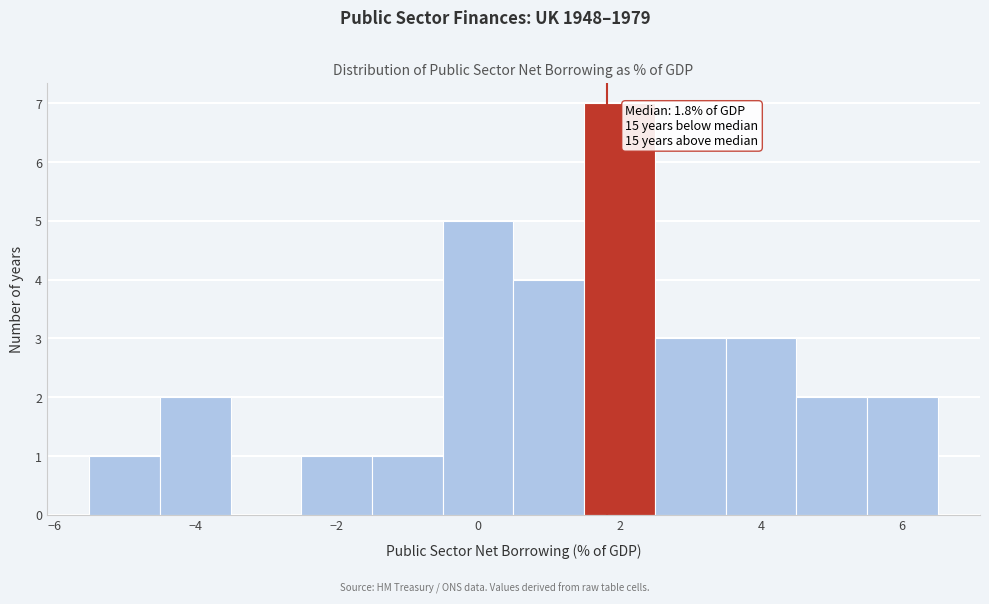

Which range on the x-axis has the tallest bar?

1.5 to 2.5